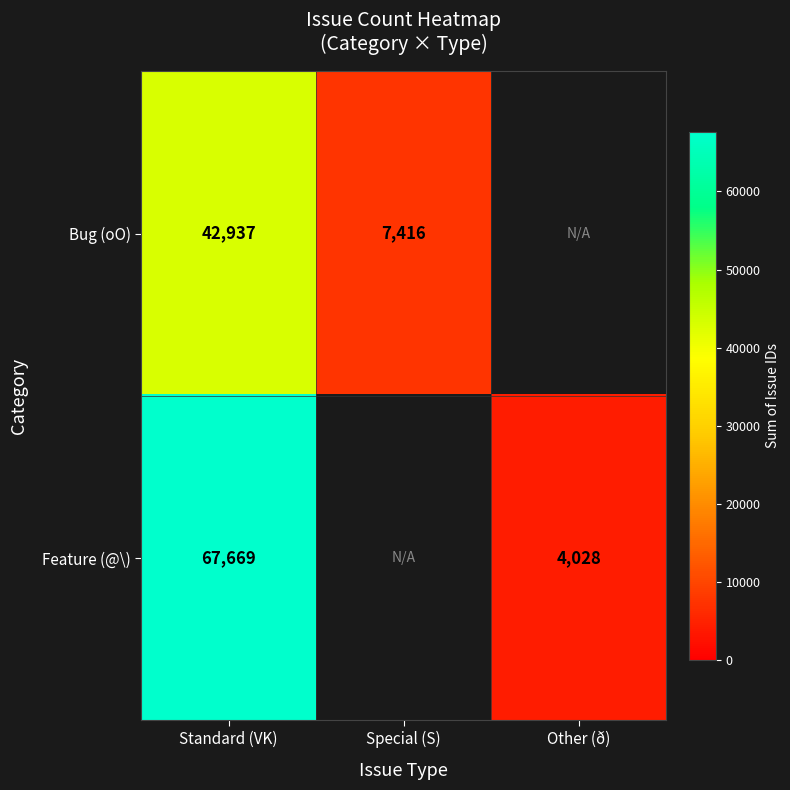

Is it true that Feature (@\) equals 67669 at Standard (VK)?

True